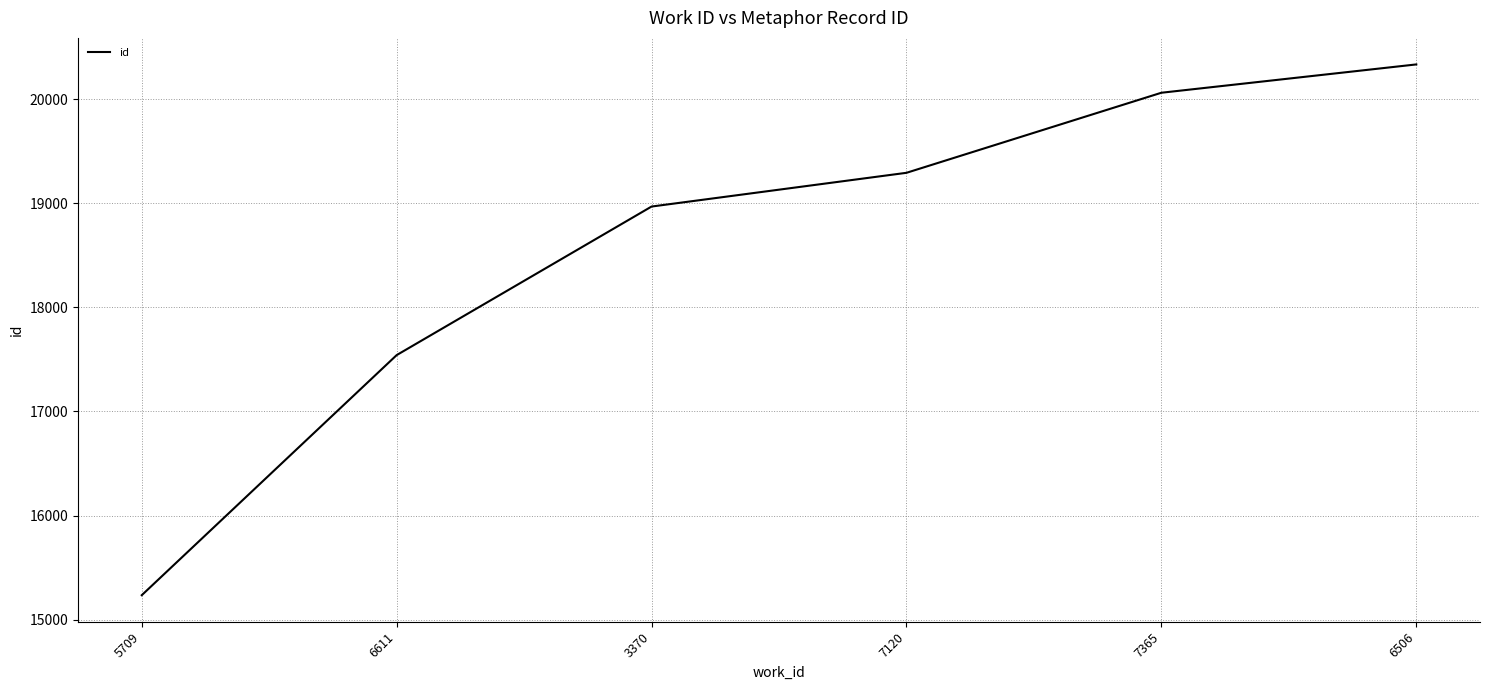

What is the difference between the maximum and minimum values?

5098